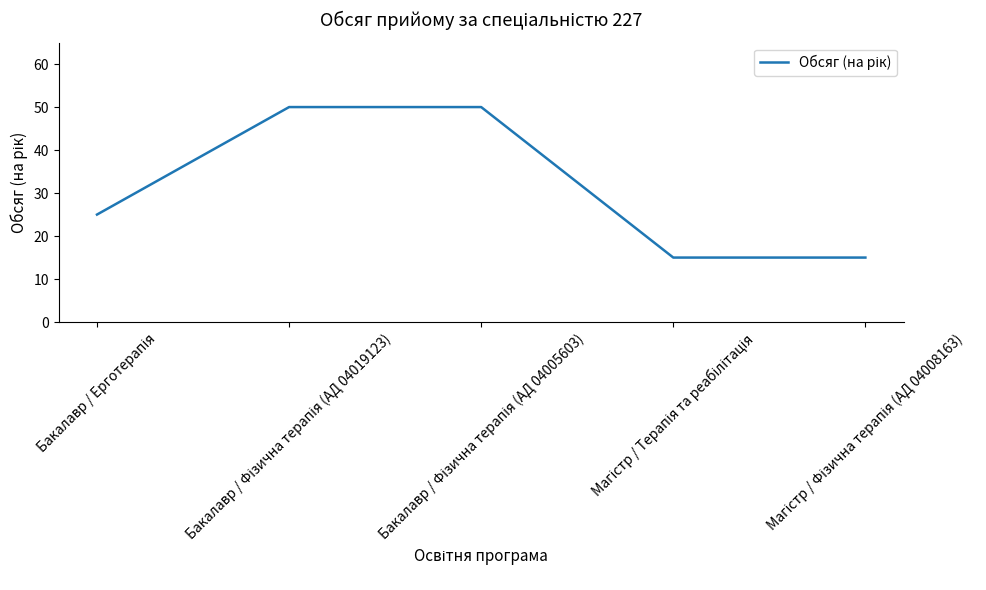

Reading left to right, extract all data points from this chart.

25	50	50	15	15